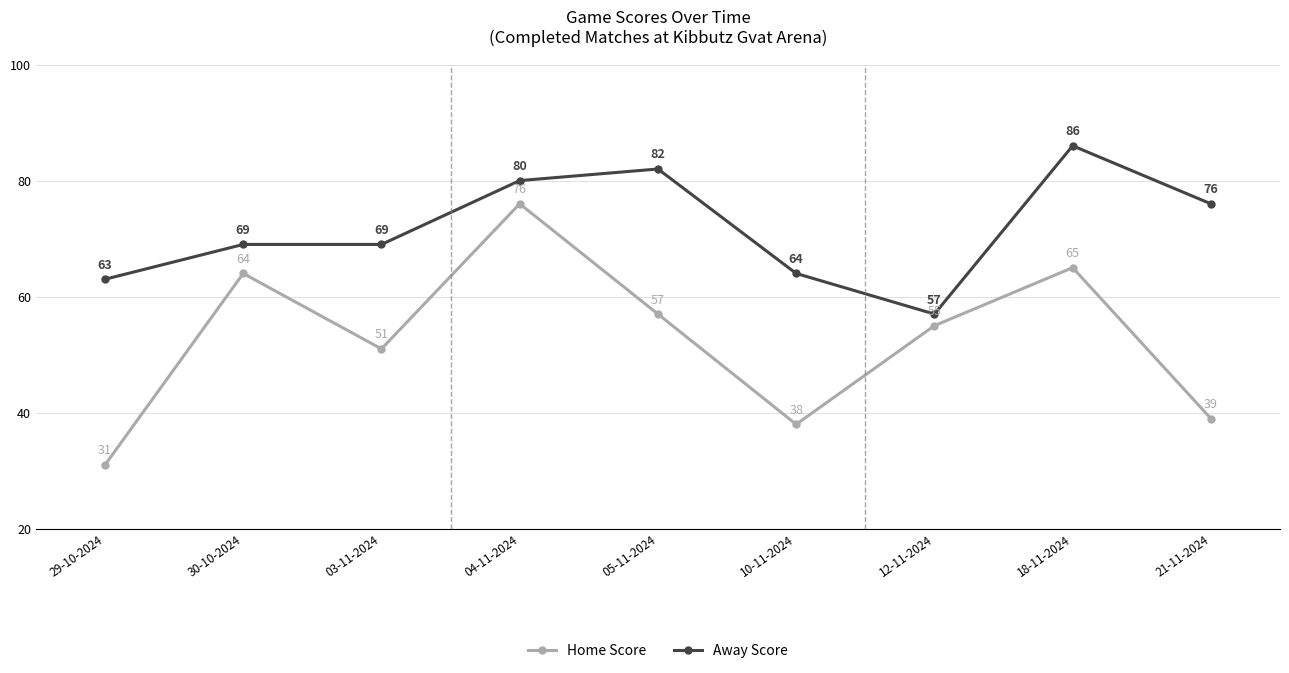

True or false: Home Score and Away Score intersect in this chart.

False